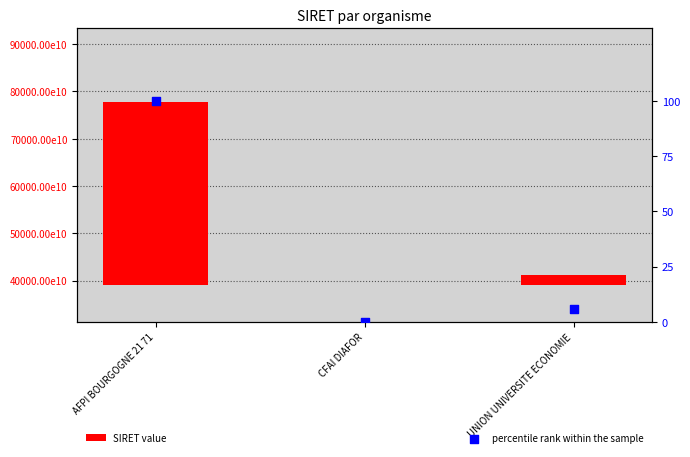

Which series has the widest spread of Y values?

SIRET value